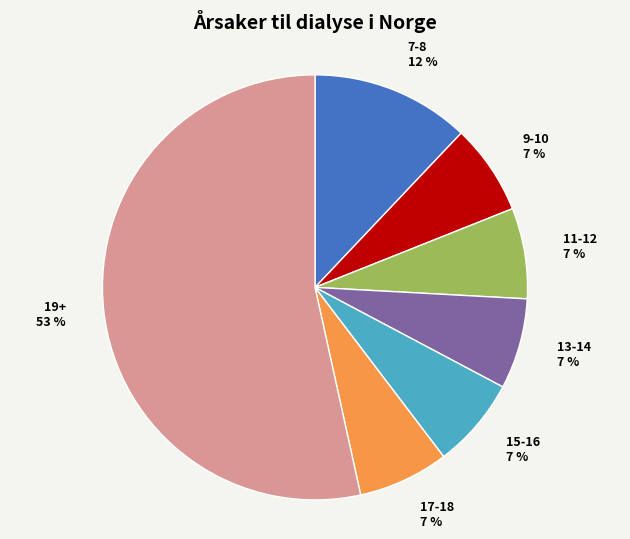

To the nearest percent, what is the average slice percentage?

14%